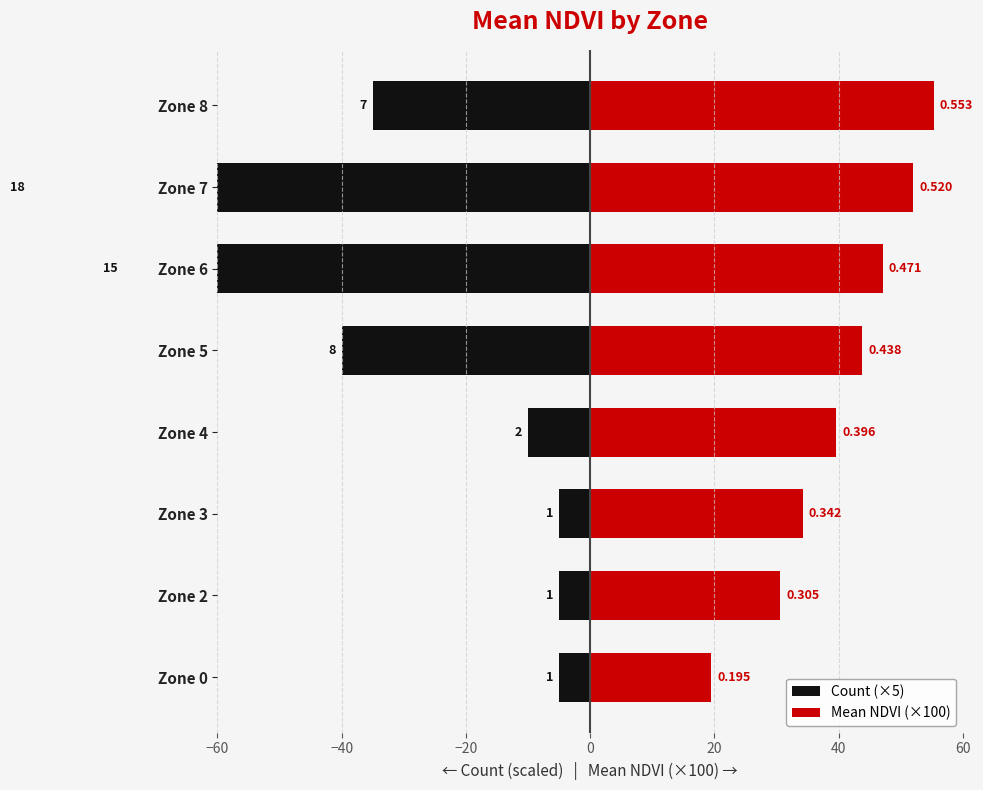

What is the difference between the maximum and minimum values in the Mean NDVI (×100) series?

35.9